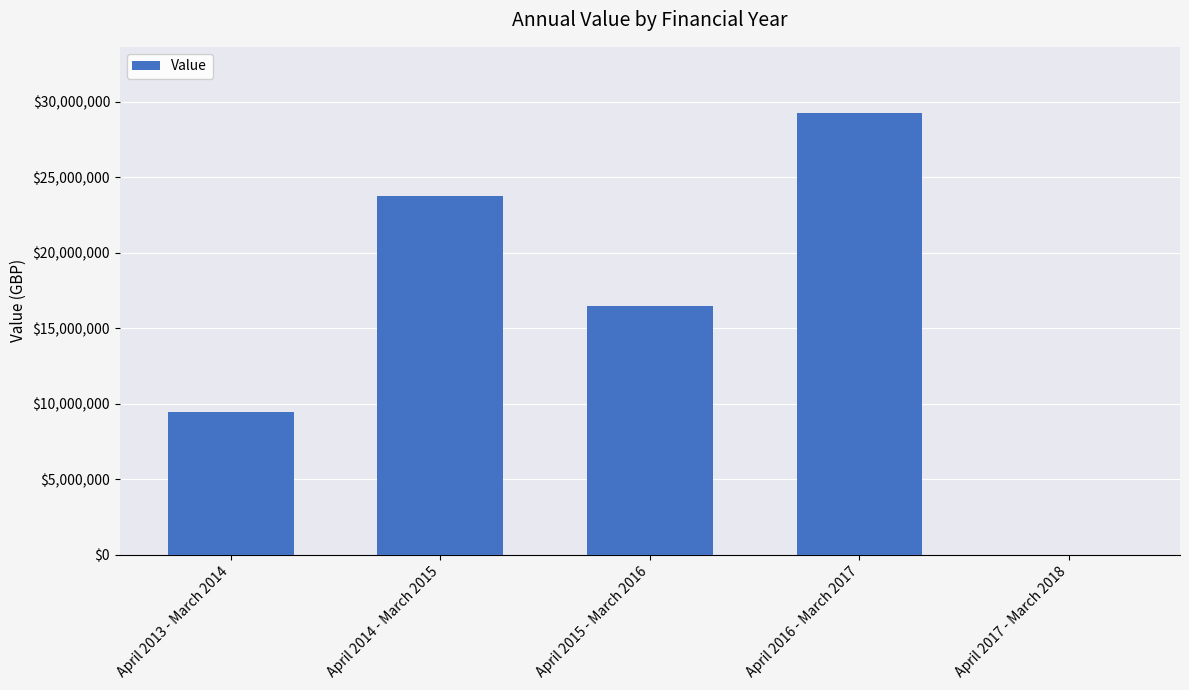

Reading left to right, extract all data points from this chart.

9478618	23743779	16501876	29241519	0